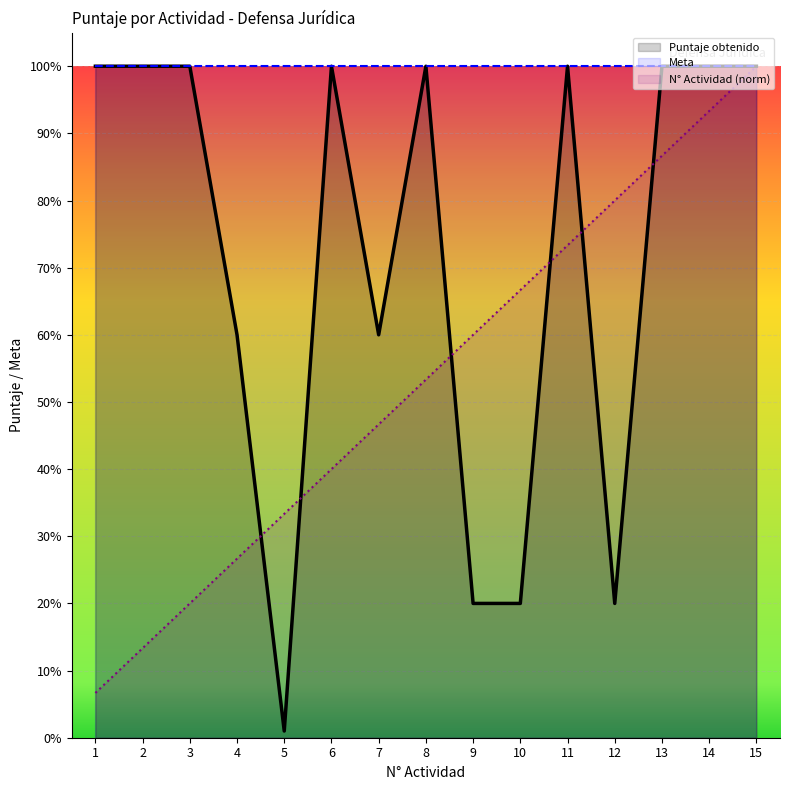

Reading left to right, extract all data points from this chart.

Puntaje obtenido: 1.0	1.0	1.0	0.6	0.0	1.0	0.6	1.0	0.2	0.2	1.0	0.2	1.0	1.0	1.0
N: 0.1	0.1	0.2	0.3	0.3	0.4	0.5	0.5	0.6	0.7	0.7	0.8	0.9	0.9	1.0